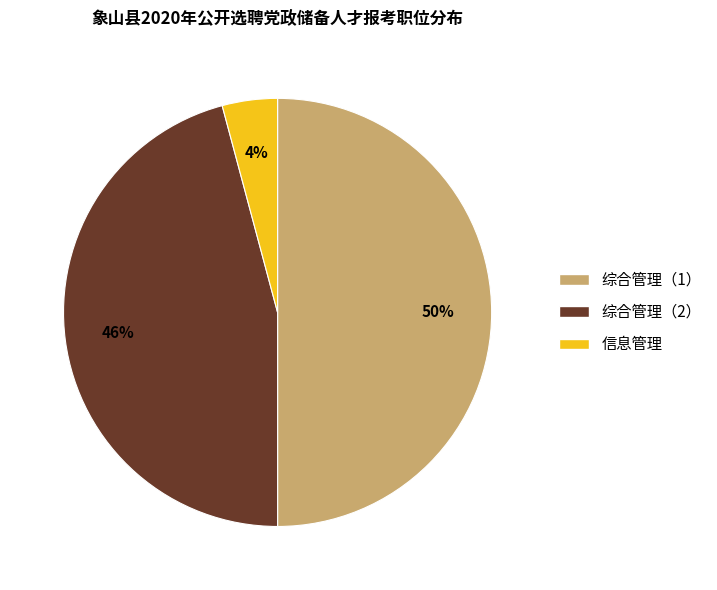

To the nearest percent, what is the difference between the largest and smallest slice percentages?

46%